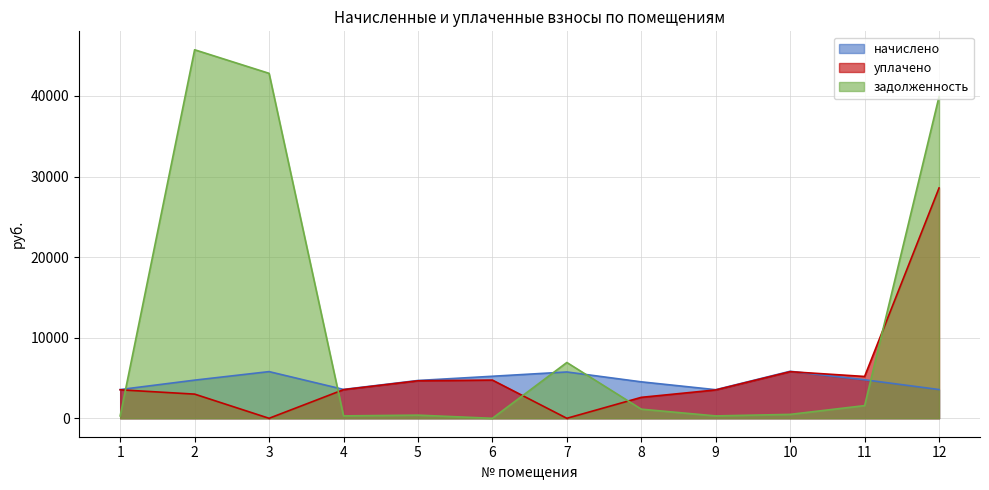

At which label is начислено closest to 4691?

5